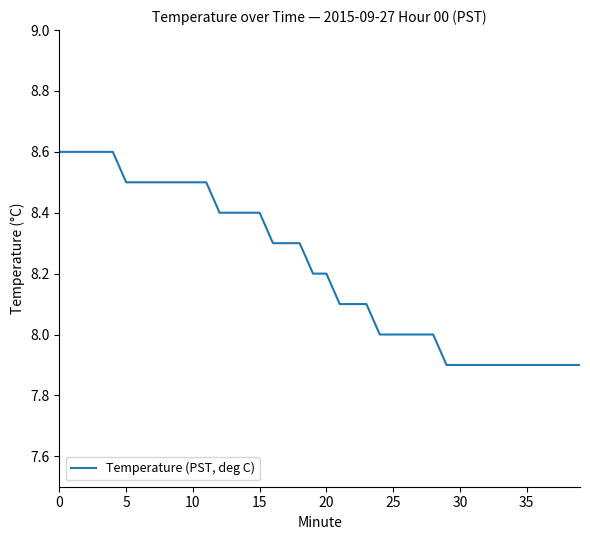

What is the difference between the second highest and minimum values?

0.7